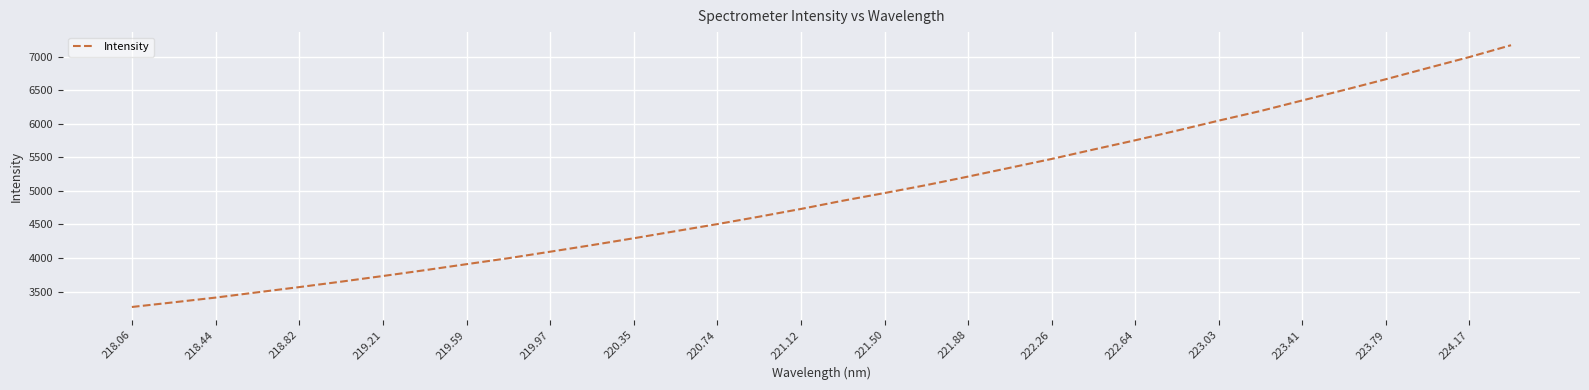

What is the difference between the maximum and minimum values?

3900.1